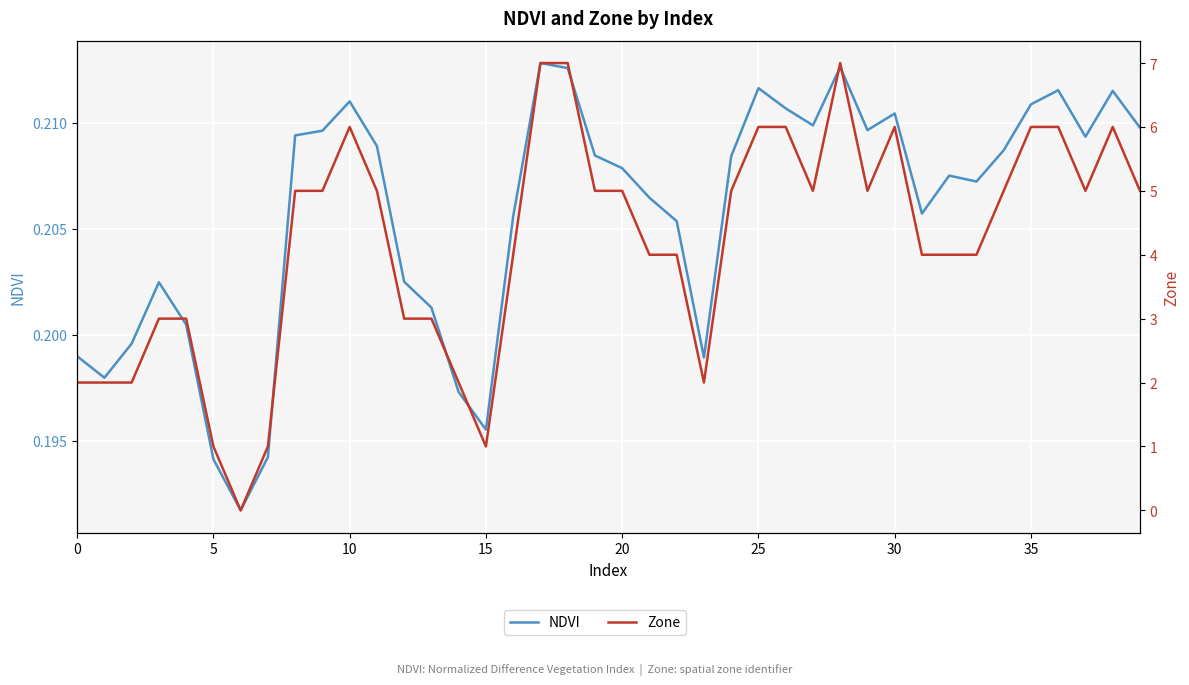

Which label corresponds to the largest value in the chart?

17